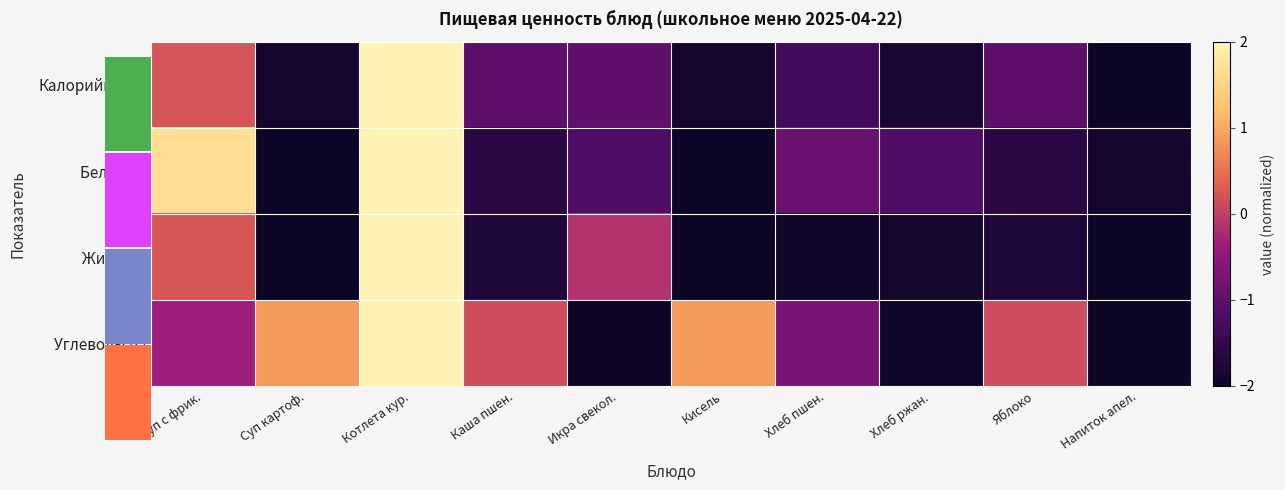

How many categories are shown in the chart?

10